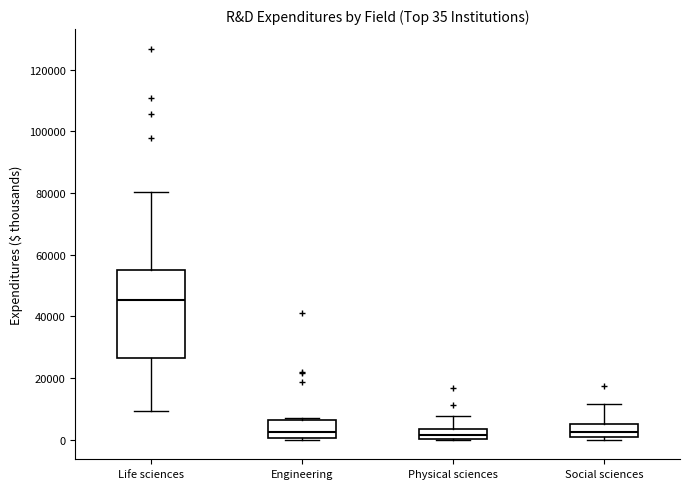

Which box is the tallest, from its lower edge to its upper edge?

Life sciences